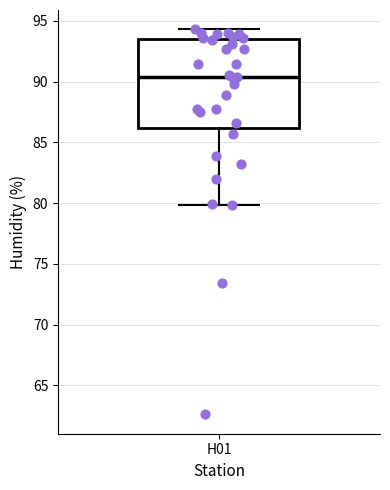

Where does the median line of the box for H01 sit on the y-axis? The values are not printed on the chart, so give them approximately, as read against the axis.

90.5